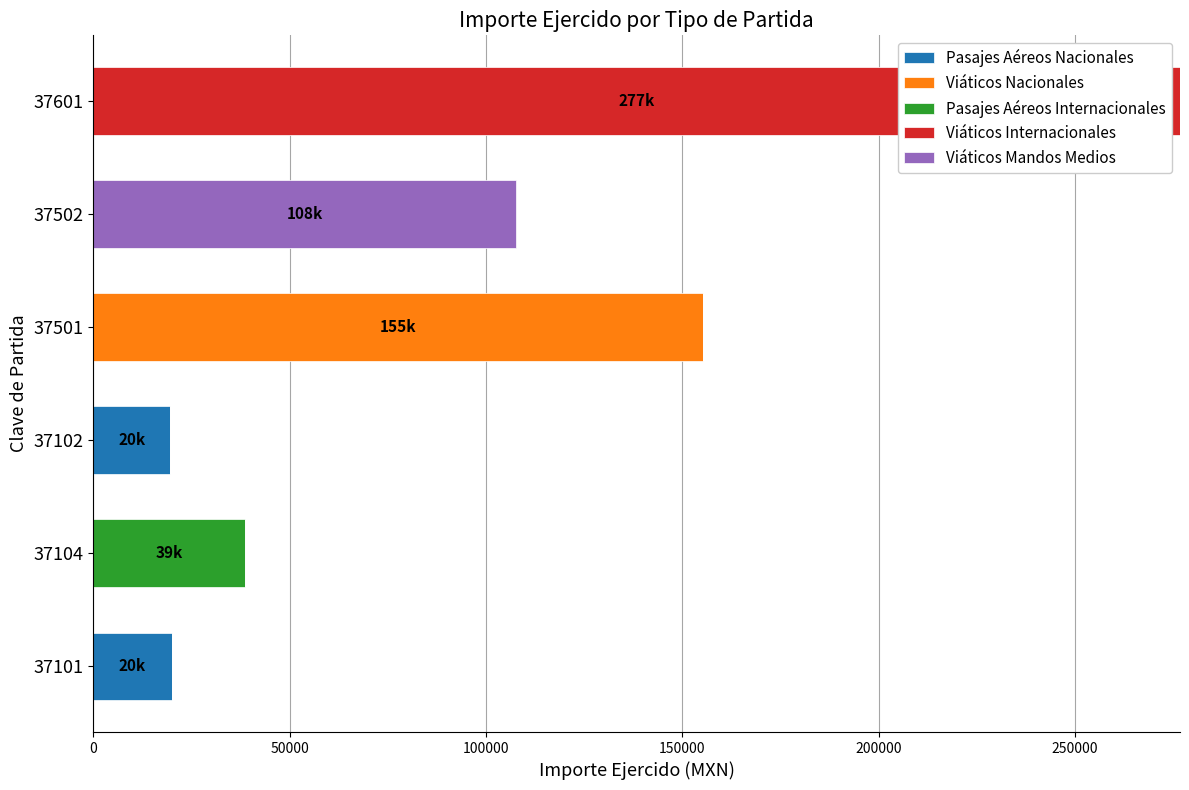

What is the total value across all series at 37101?

20018.2